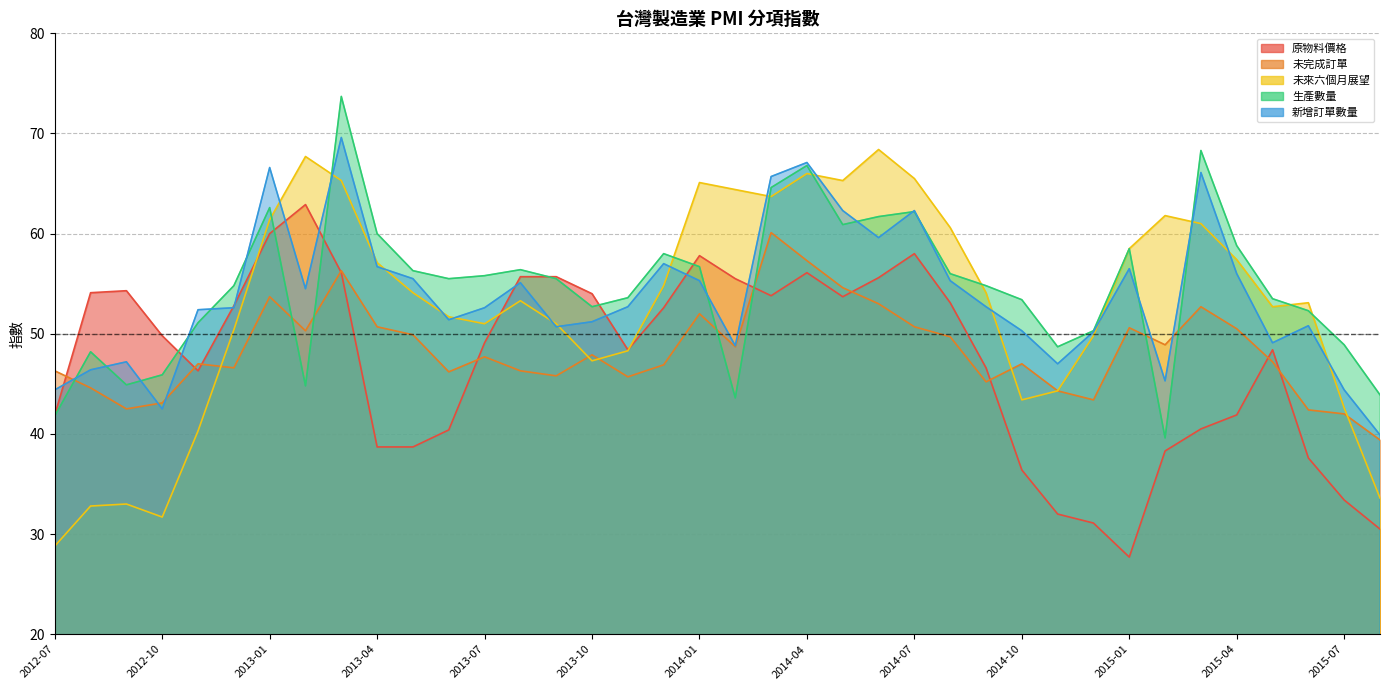

How many categories are shown in the chart?

38